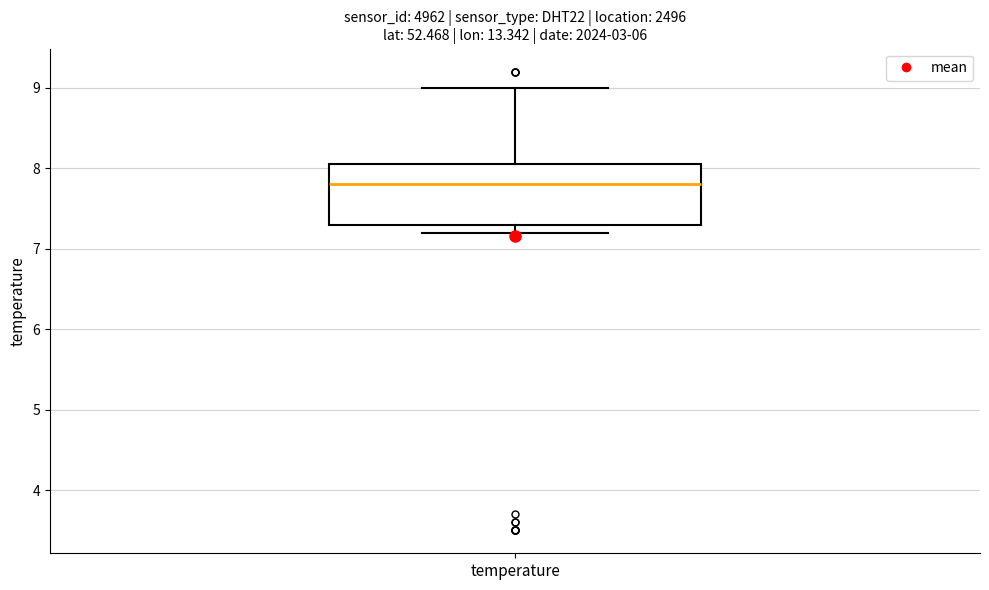

Transcribe this box plot: give where the median line is, the range the box spans, and where the two whiskers end, as read against the y-axis. The values are not printed on the chart, so give them approximately, as read against the axis.

median 7.8, box 7.3 to 8.1, whiskers 7.2 to 9.0